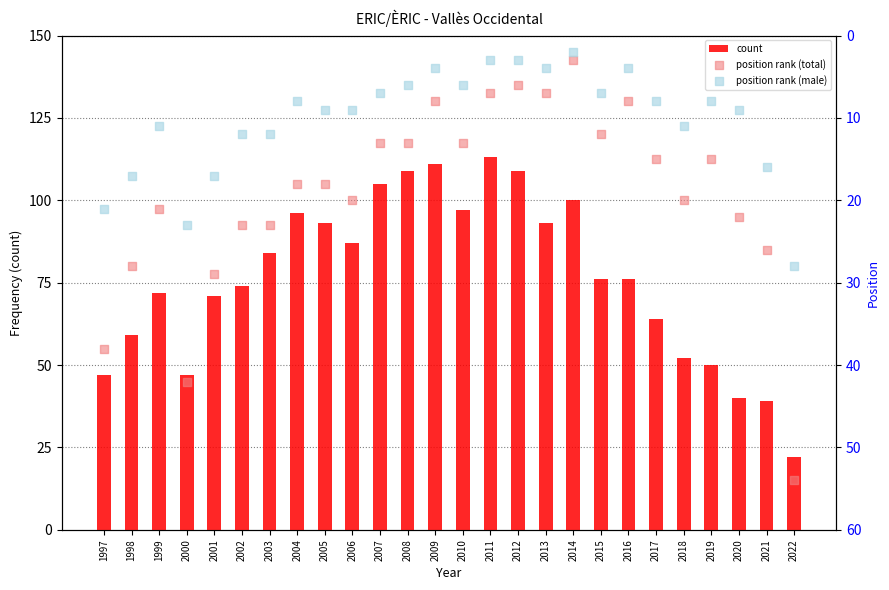

At how many categories does at least one series exceed 38?

26